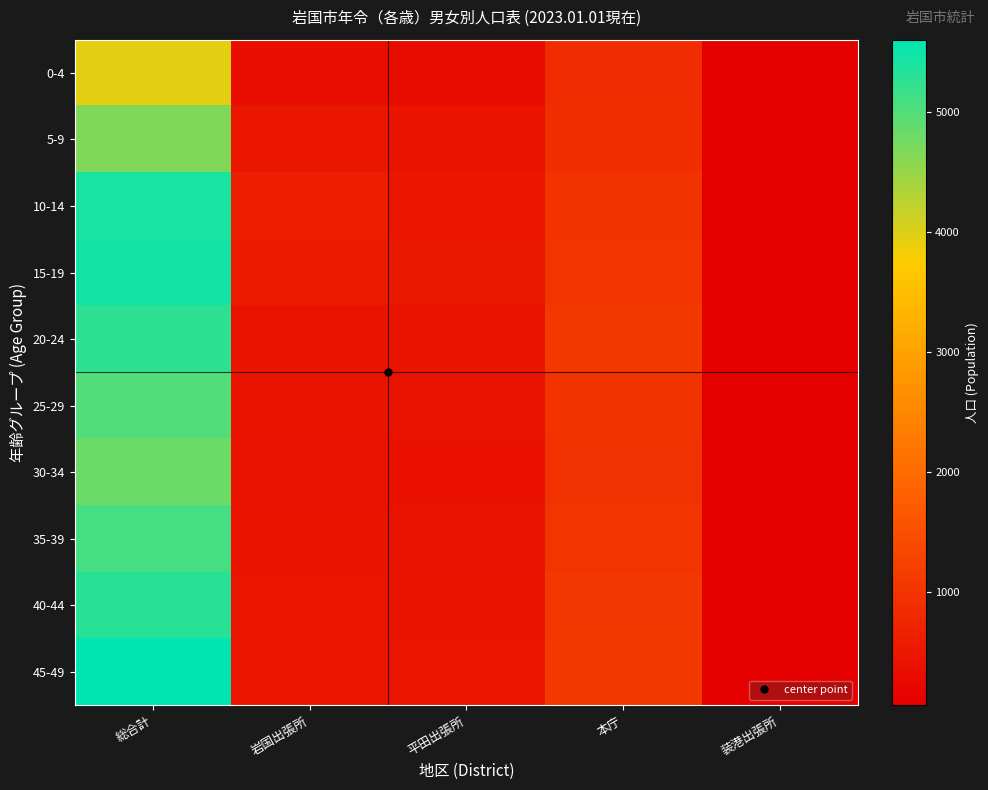

What is the greatest value displayed?

5600